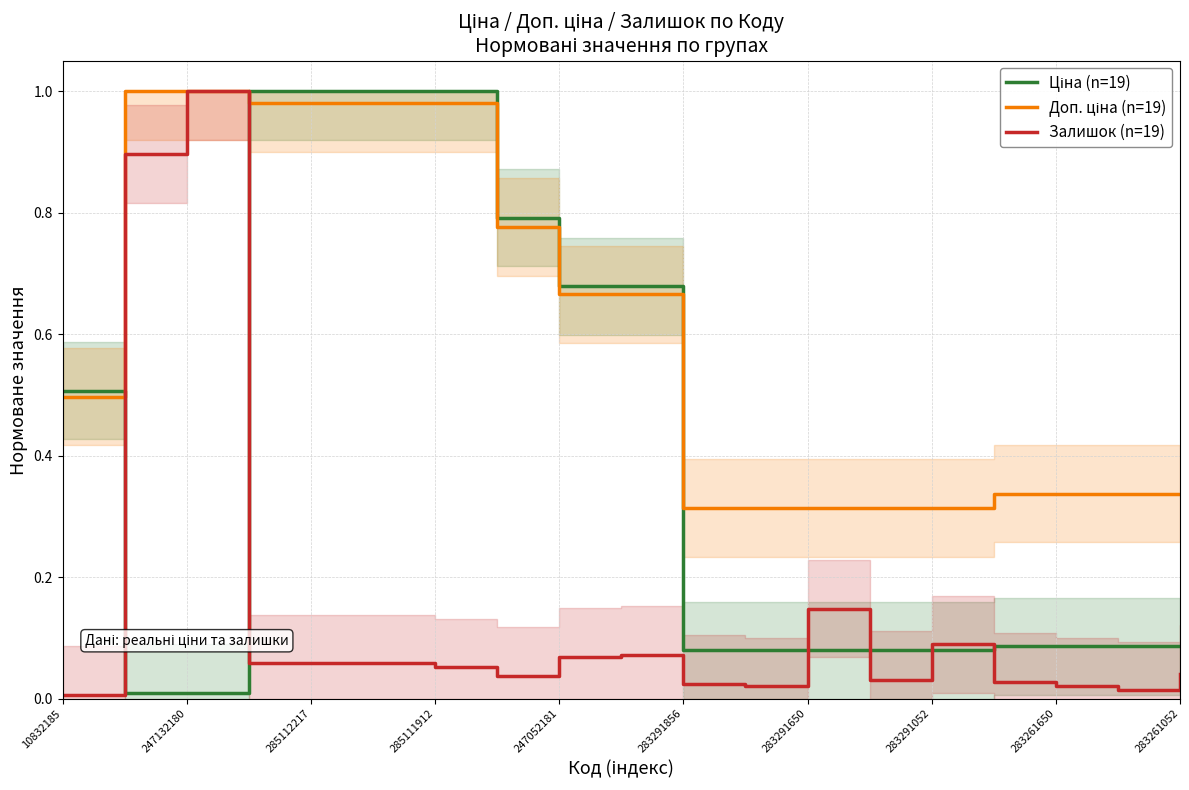

What is the spread (max minus min) of values at 16?

0.3